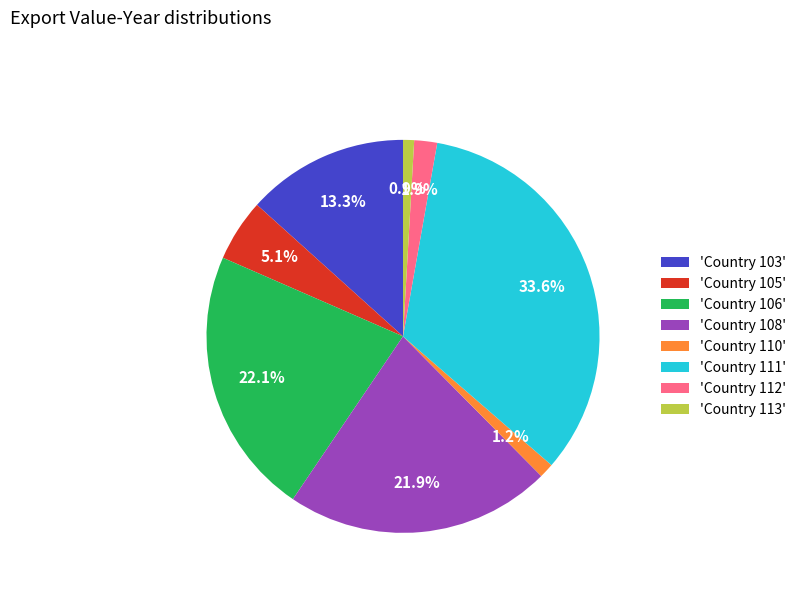

Which slice is the largest?

'Country 111'